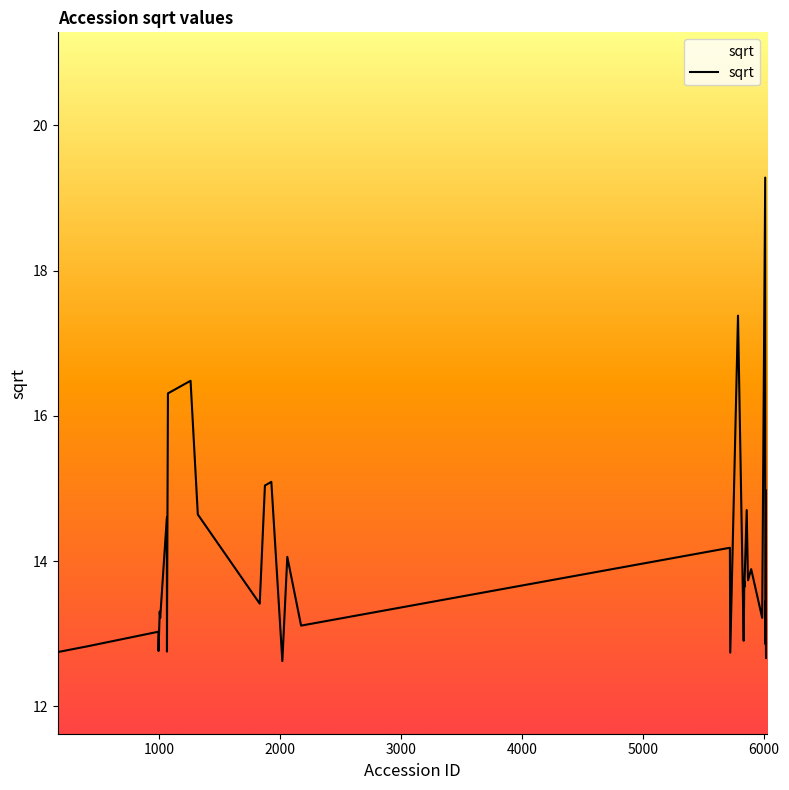

What is the smallest value displayed?

12.6